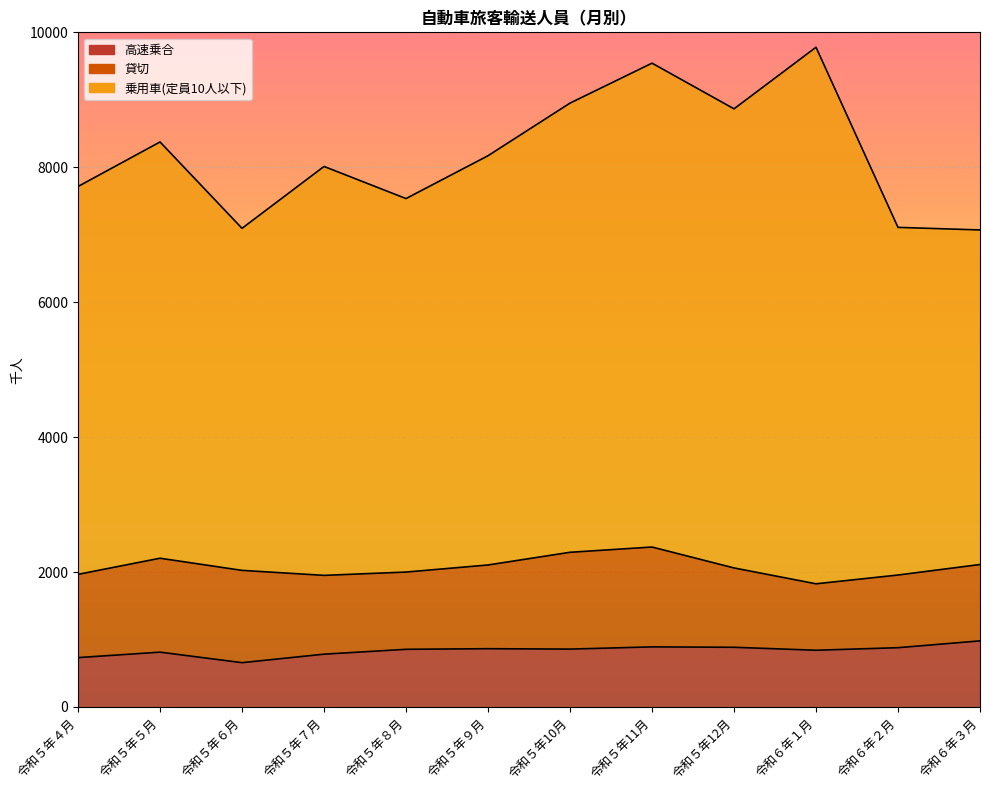

At which category does 乗用車(定員10人以下) reach its first local valley?

令和５年６月